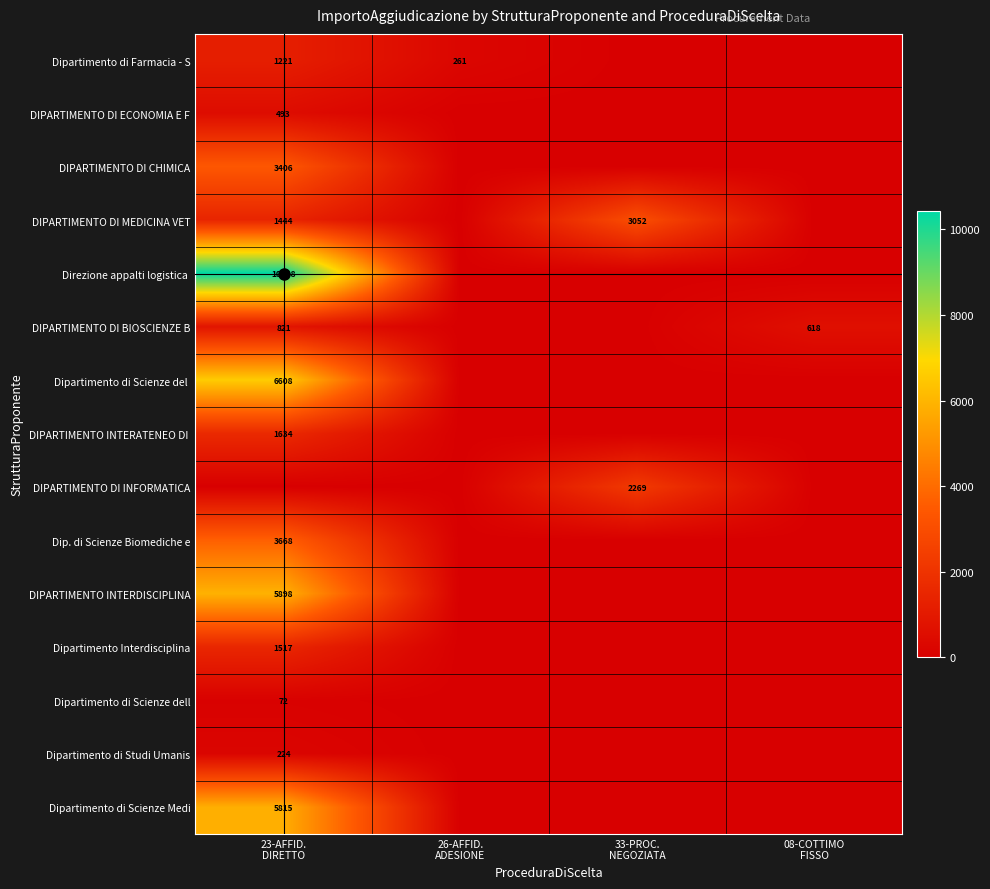

Which series has the largest total across all categories?

Direzione appalti logistica